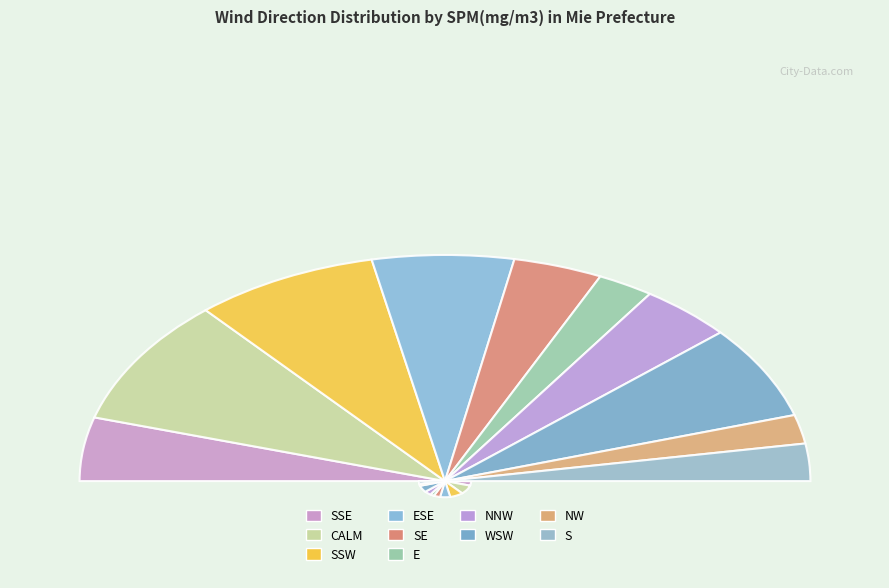

To the nearest percent, what percentage of the pie is NNW?

8%